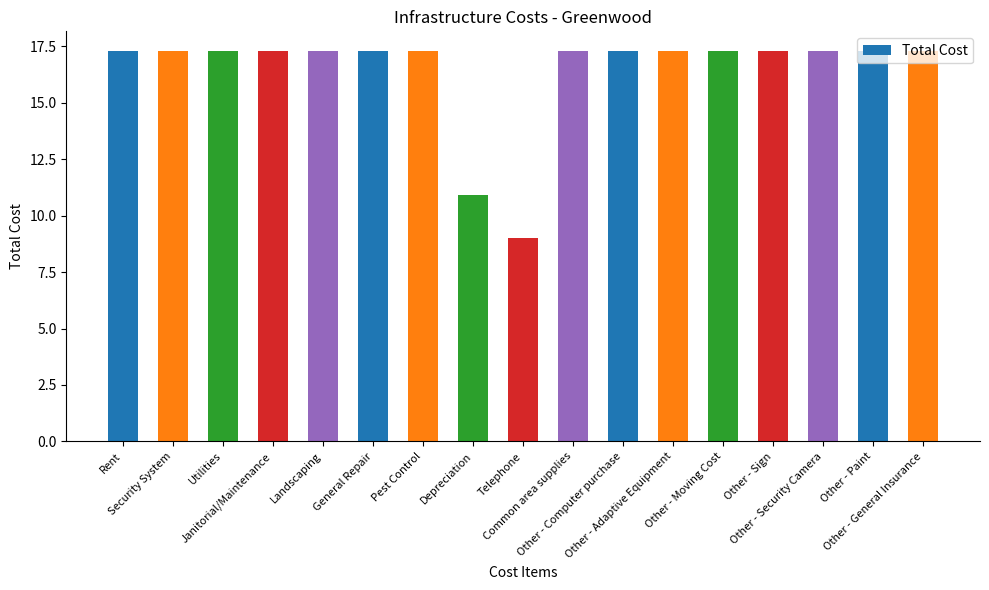

What is the average value?

16.4